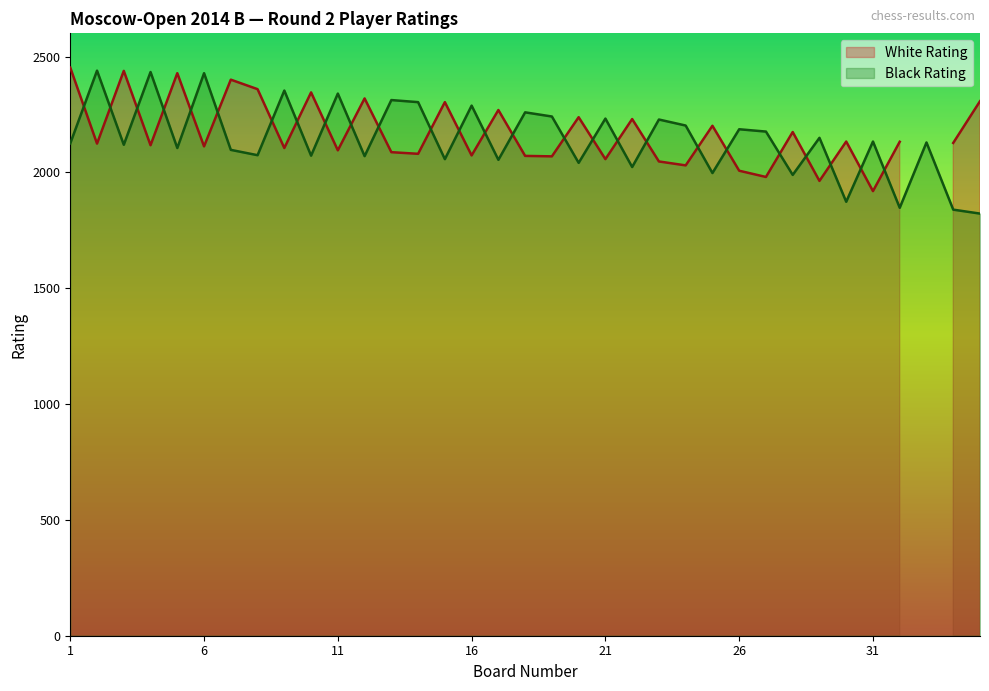

Does the chart have visible grid lines?

No